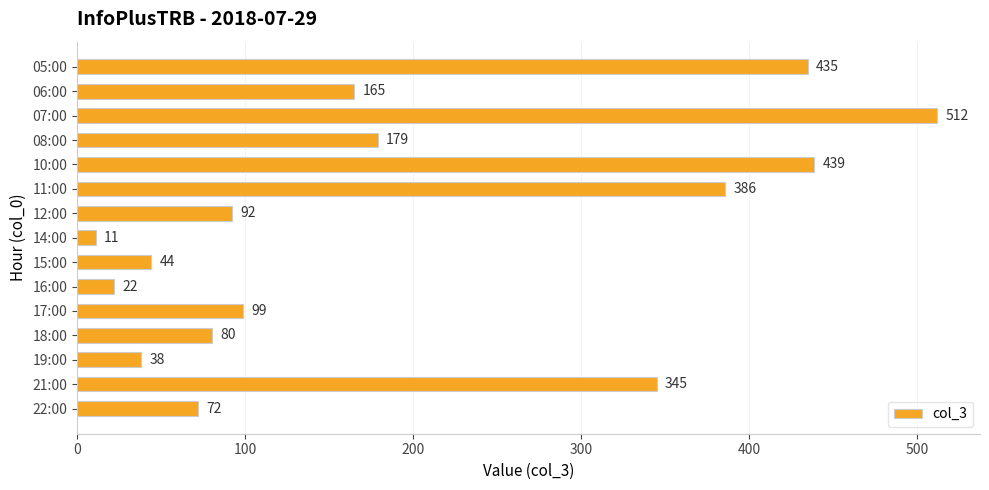

Between 18:00 and 22:00, which is larger?

18:00